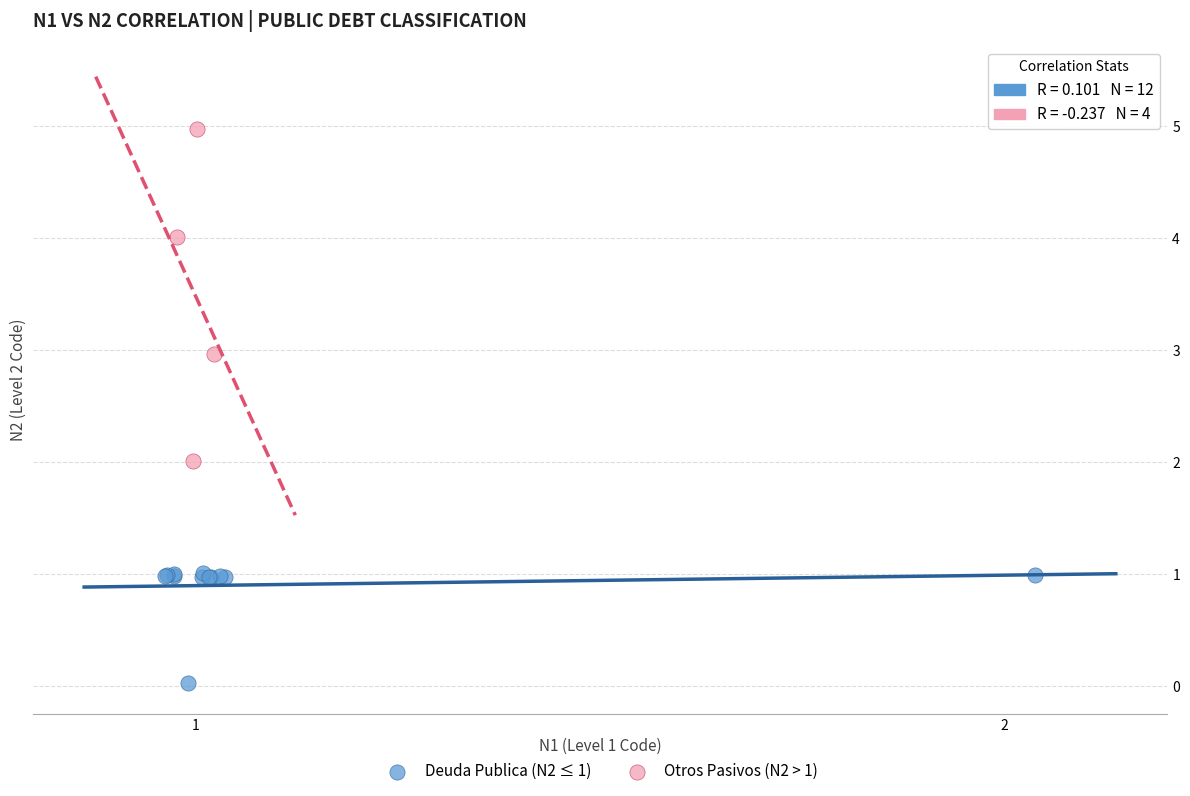

Which series reaches the maximum Y coordinate?

Otros Pasivos (N2 > 1)